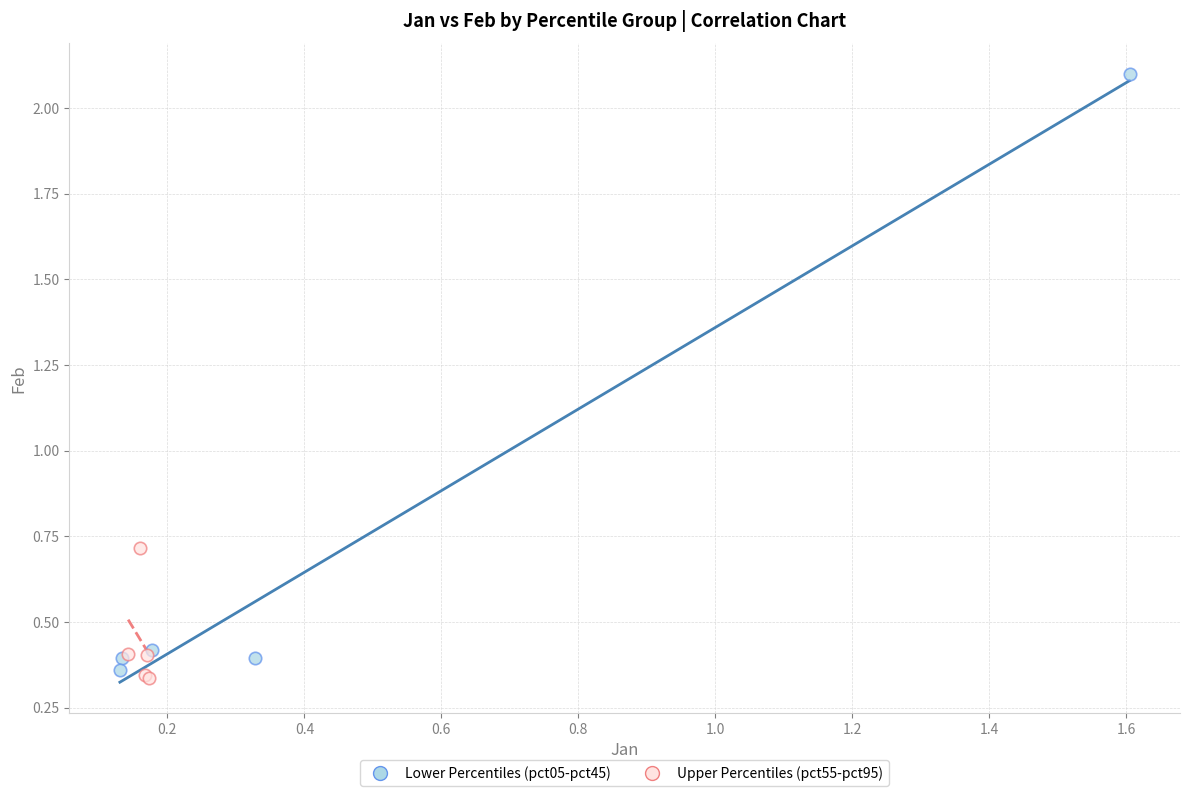

Which series contains the highest Y value?

Lower Percentiles (pct05-pct45)